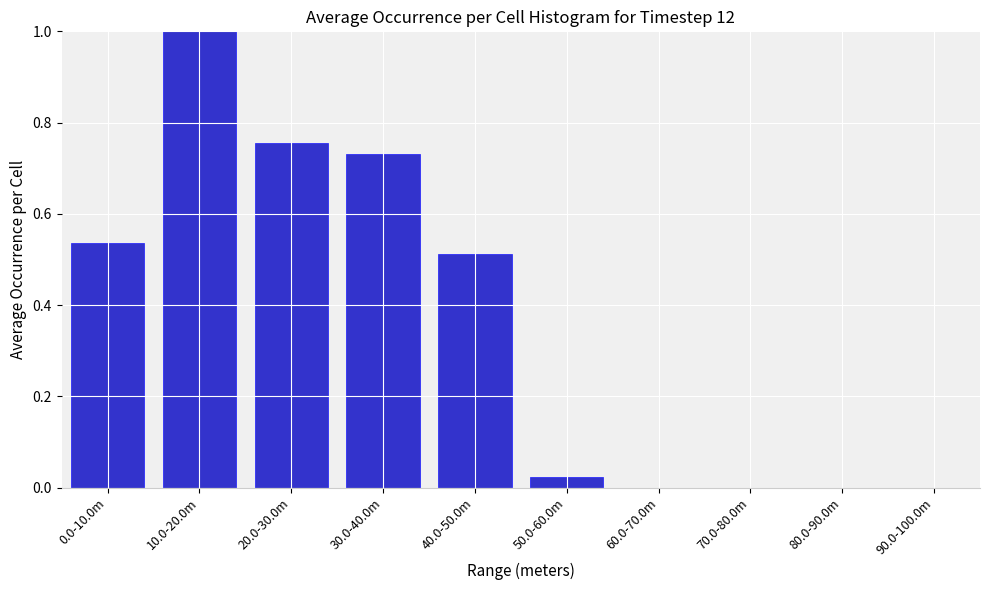

True or false: the data shows -0.5 at 80.0-90.0m.

False